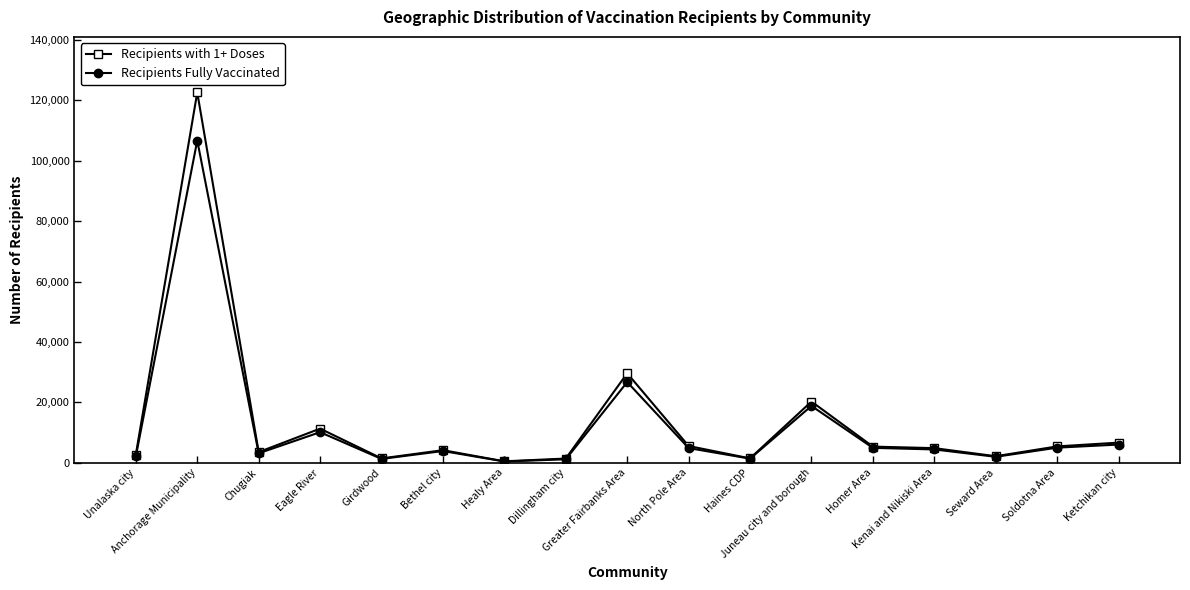

What is the difference between the highest and lowest values at Kenai and Nikiski Area?

431